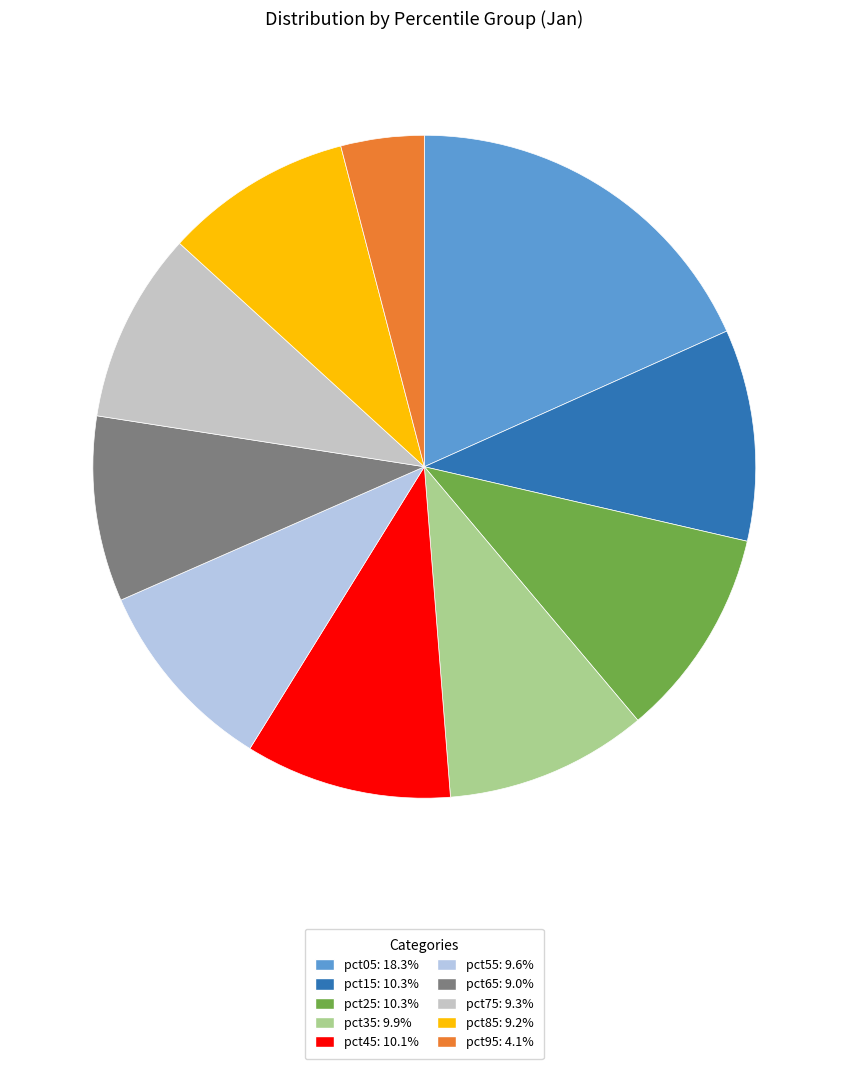

Combined, do pct85 and pct35 account for over 50%?

No